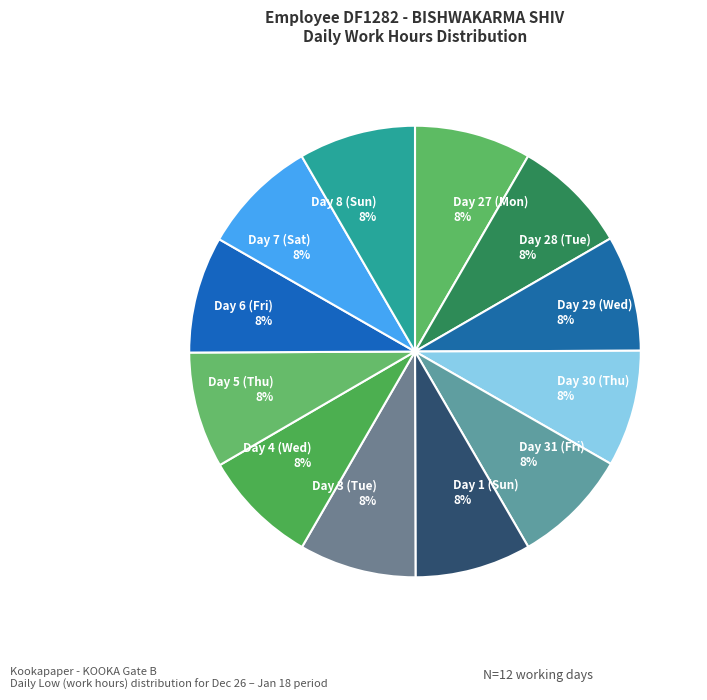

Does Day 6 (Fri) account for over 50% of the chart?

No